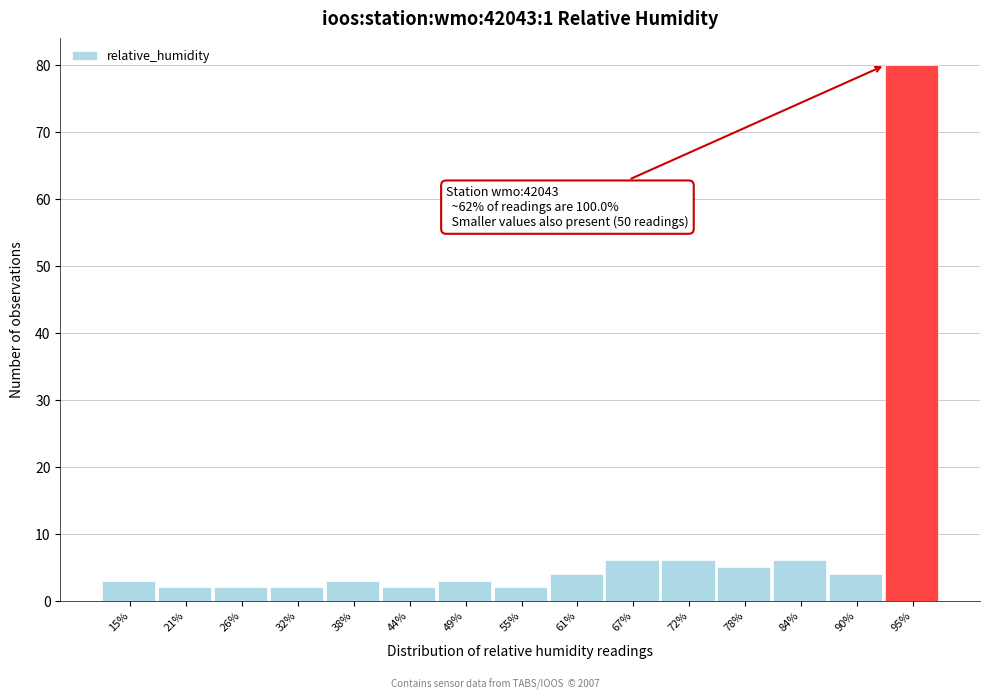

Reading left to right, list all the values displayed in this chart.

3	2	2	2	3	2	3	2	4	6	6	5	6	4	80